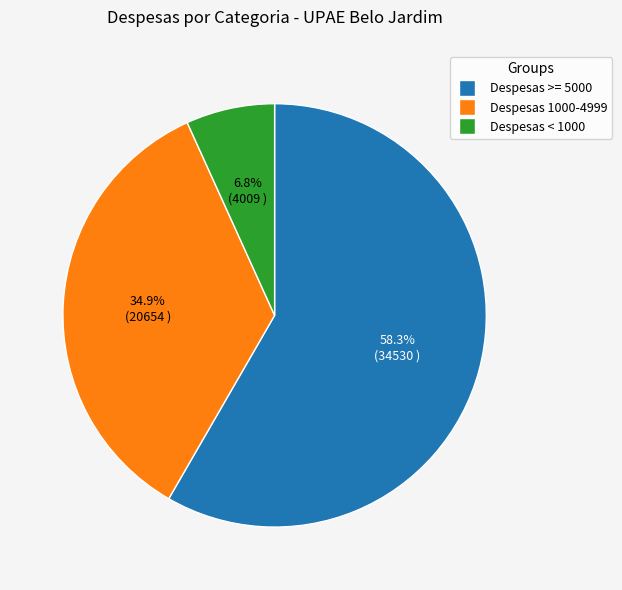

Does any single category account for the majority?

Yes